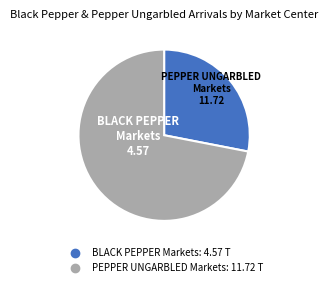

Is there any slice that represents more than half of the pie?

Yes